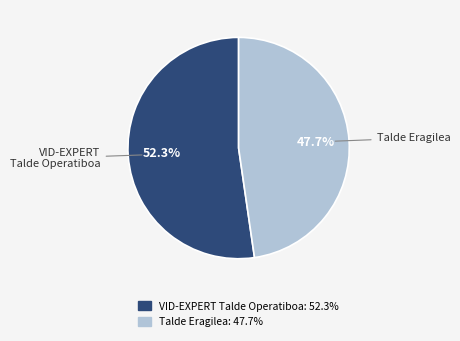

What is the ratio of the value at Talde Eragilea to the value at VID-EXPERT Talde Operatiboa?

0.9